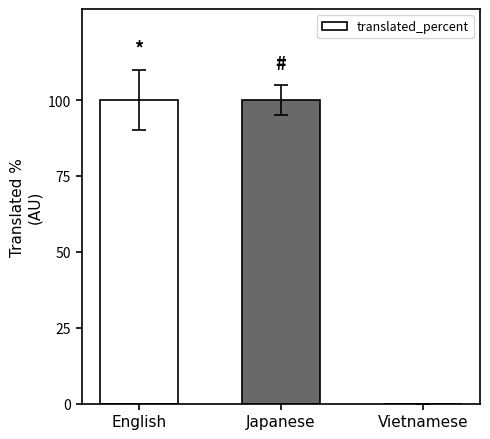

True or false: the data shows 100 at Japanese.

True